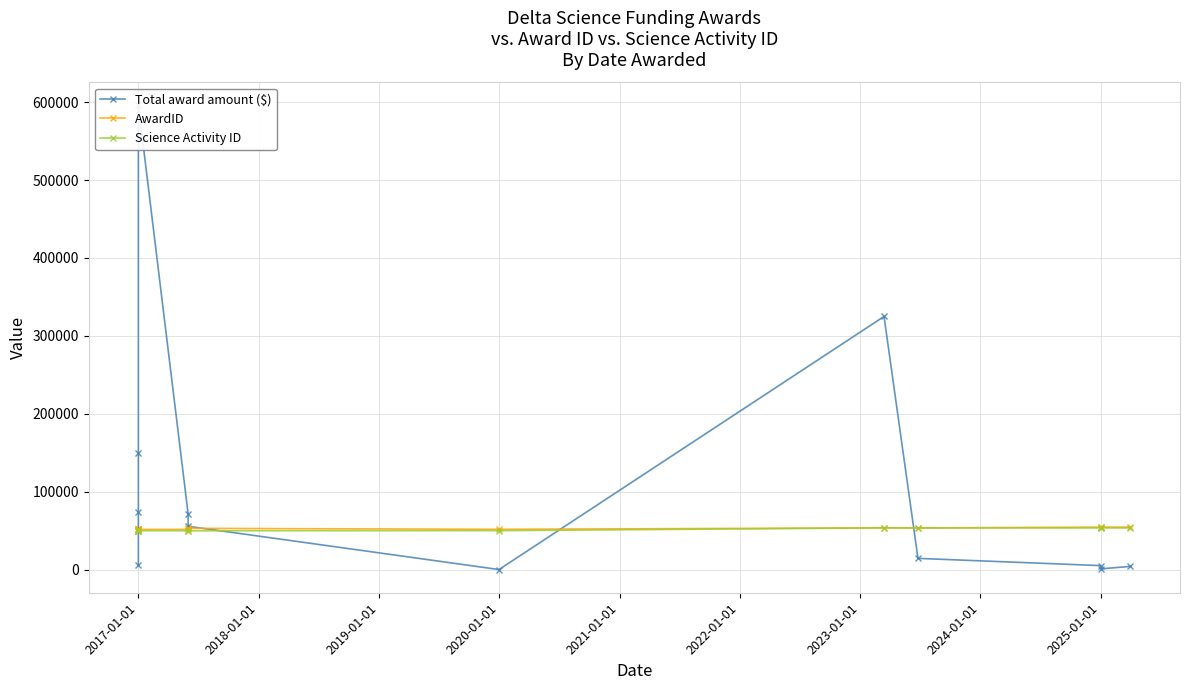

Reading left to right, transcribe all the data shown in this chart.

Total award amount ($): 5500.0	73935.0	149866.0	595700.0	71615.0	55500.0	0.0	324856.4	14335.0	5037.0	900.0	4023.0
AwardID: 51518.0	51522.0	51520.0	51519.0	51521.0	52901.0	51644.0	53531.0	53416.0	54433.0	54434.0	54432.0
Science Activity ID: 49809.0	49795.0	49811.0	49810.0	49794.0	49809.0	49906.0	53501.0	53411.0	53411.0	53411.0	53411.0